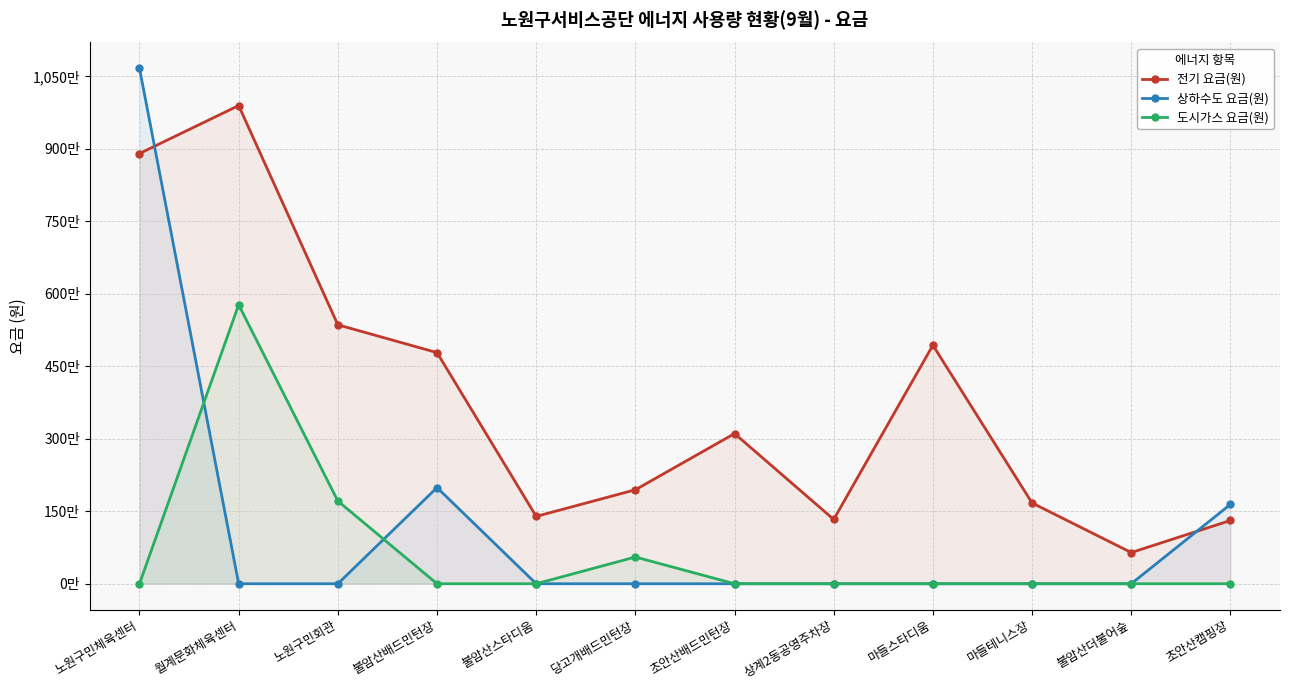

Count the number of data series in this chart.

3